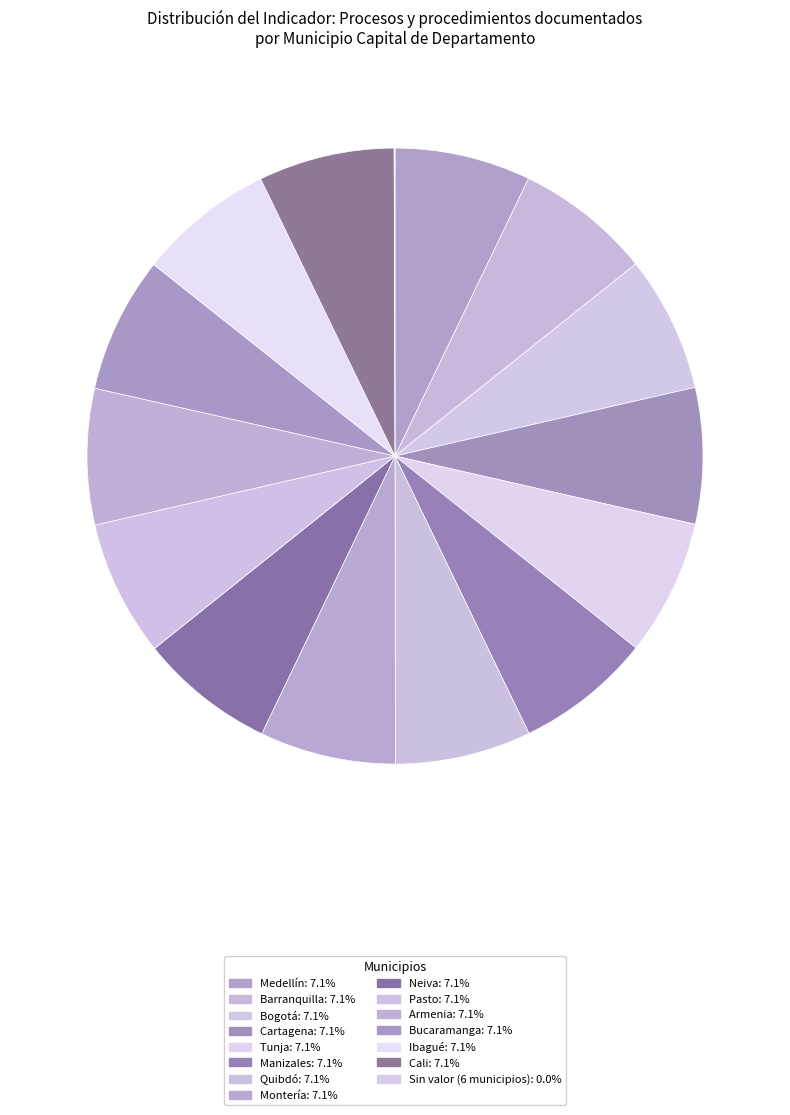

Rank the categories by value from lowest to highest.

Popayán, Riohacha, Villavicencio, Cúcuta, Pereira, Sincelejo, Medellín, Barranquilla, Bogotá, Cartagena, Tunja, Manizales, Quibdó, Montería, Neiva, Pasto, Armenia, Bucaramanga, Ibagué, Cali